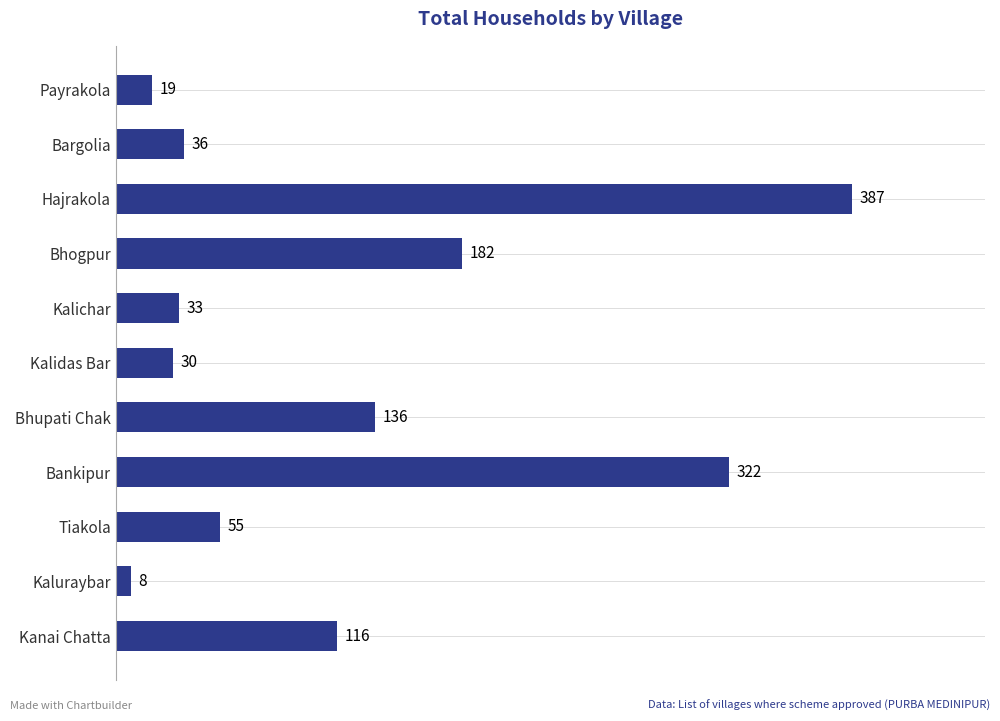

What is the change in value from Hajrakola to Kanai Chatta?

-271